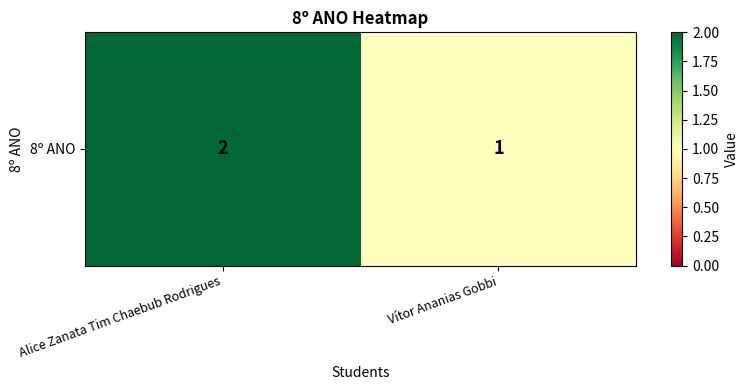

Count the values in the range 1 to 2.

2